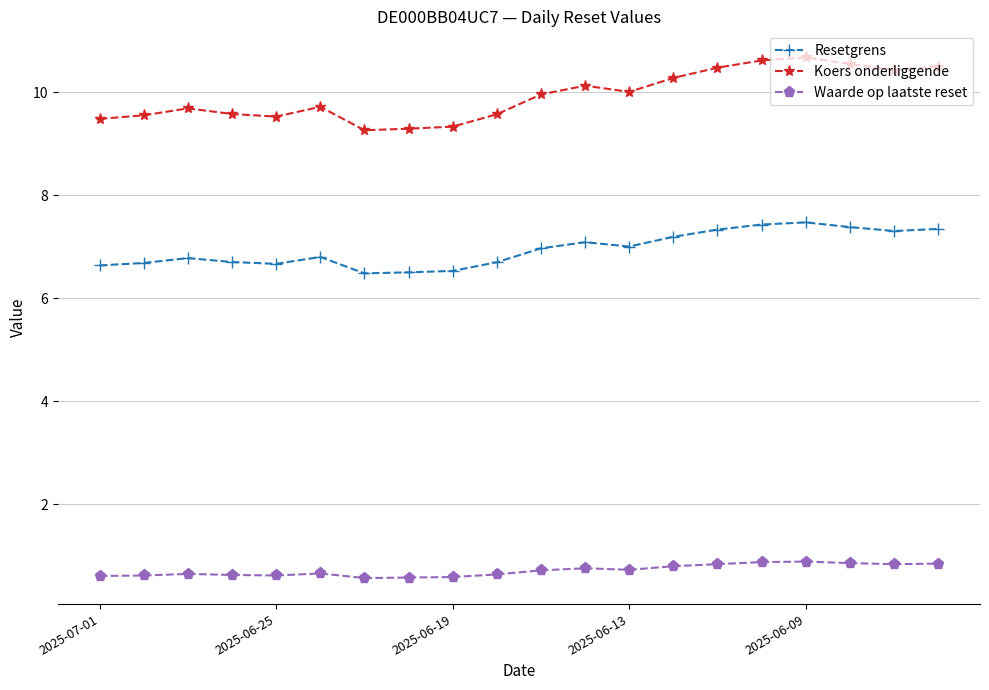

What is the highest value of the Koers onderliggende series?

10.7